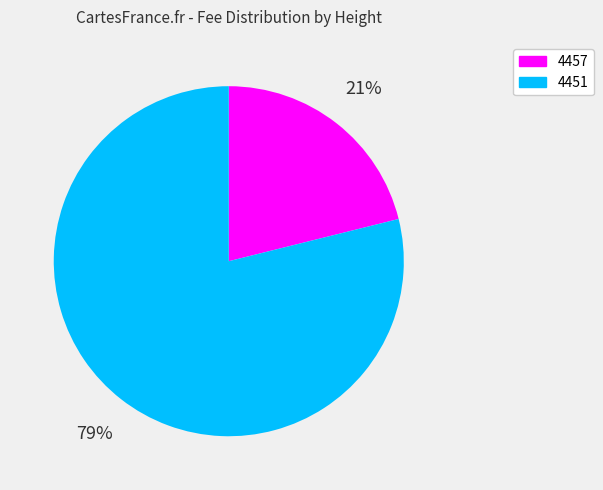

Between 4451 and 4457, which is larger?

4451